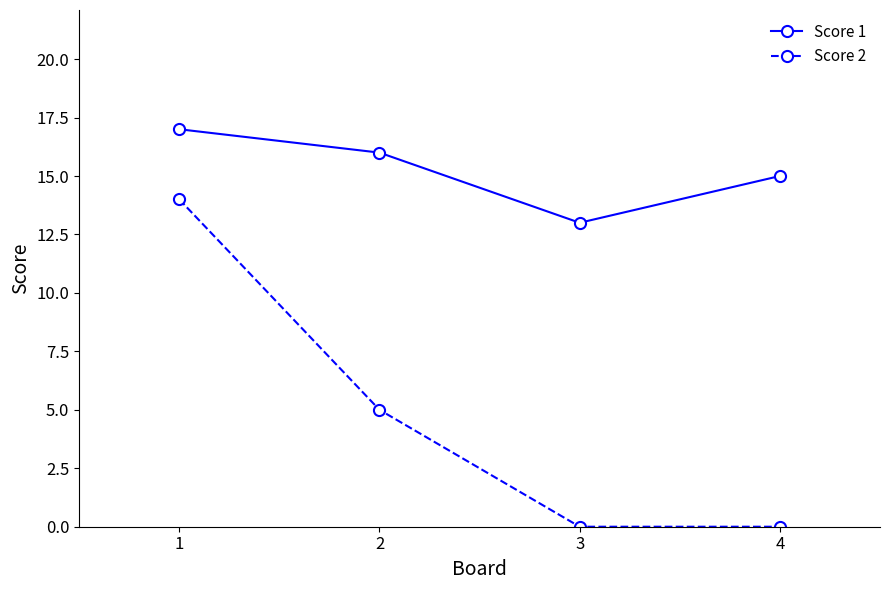

What is the sum of the Score 1 values at 4 and 1?

32